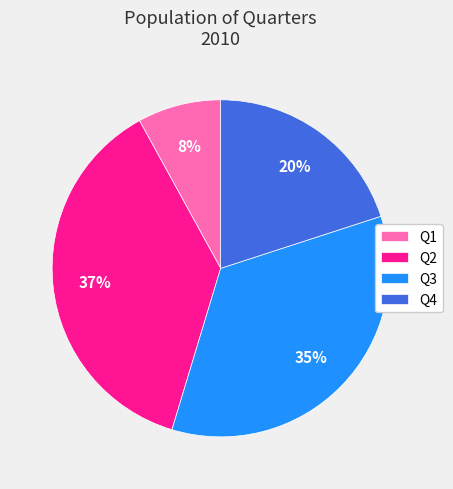

Combined, do Q4 and Q3 account for over 50%?

Yes